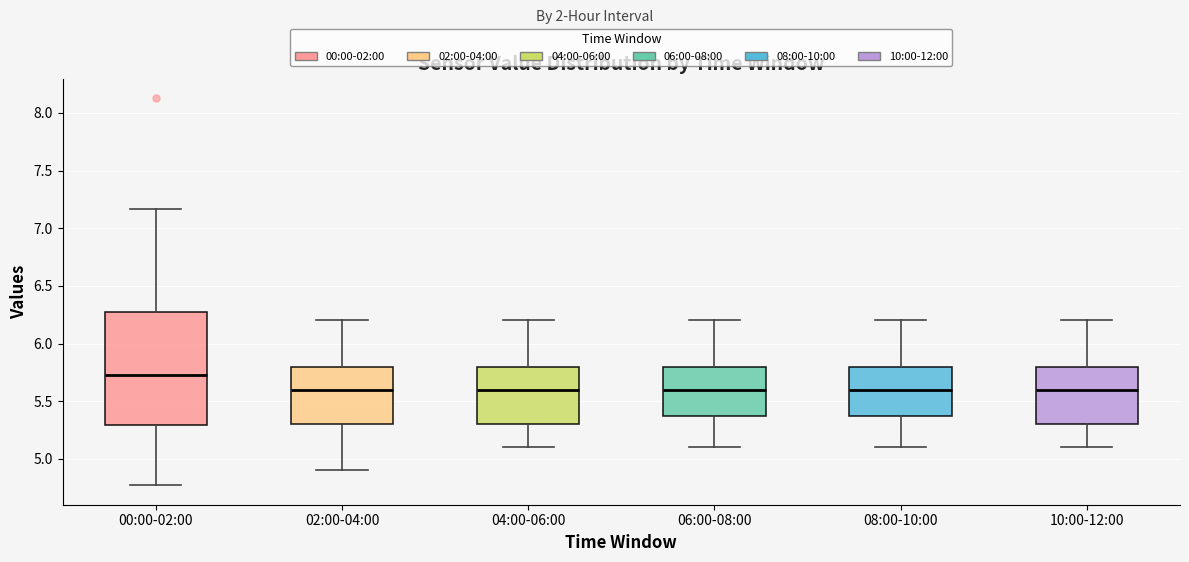

Where does the lower whisker of the box for 02:00-04:00 end on the y-axis? The values are not printed on the chart, so give them approximately, as read against the axis.

4.90